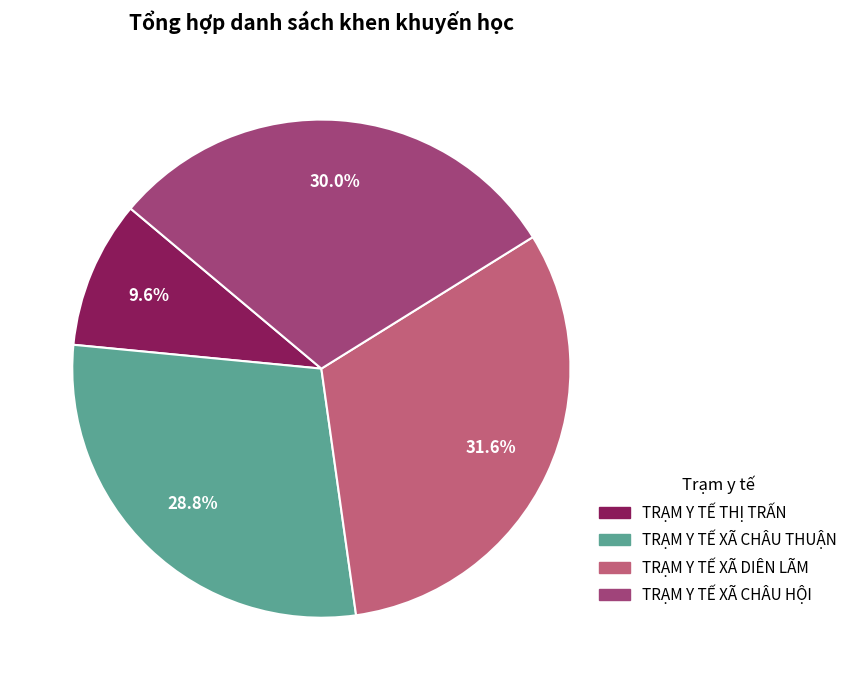

Between TRẠM Y TẾ XÃ CHÂU THUẬN and TRẠM Y TẾ THỊ TRẤN, which is larger?

TRẠM Y TẾ XÃ CHÂU THUẬN